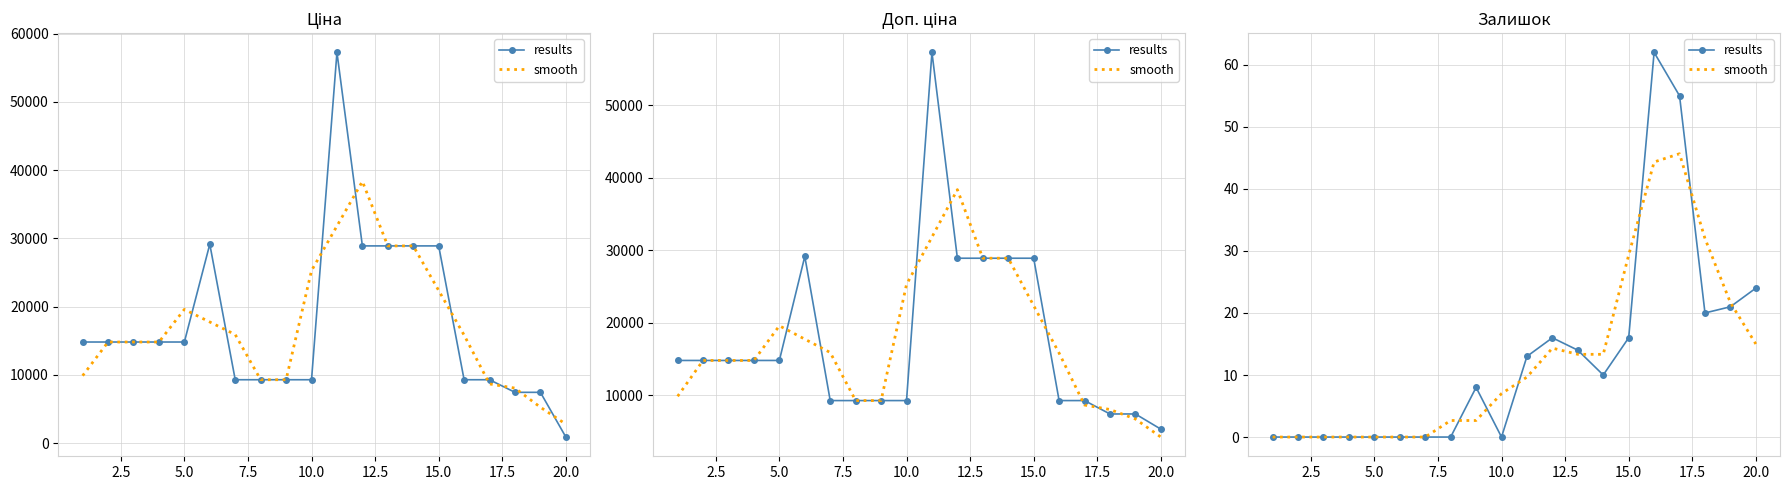

True or false: smooth and results cross at least once.

True